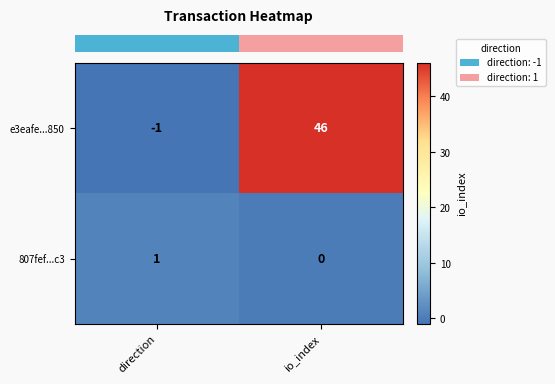

Which series has the largest range (max minus min)?

e3eafe...850